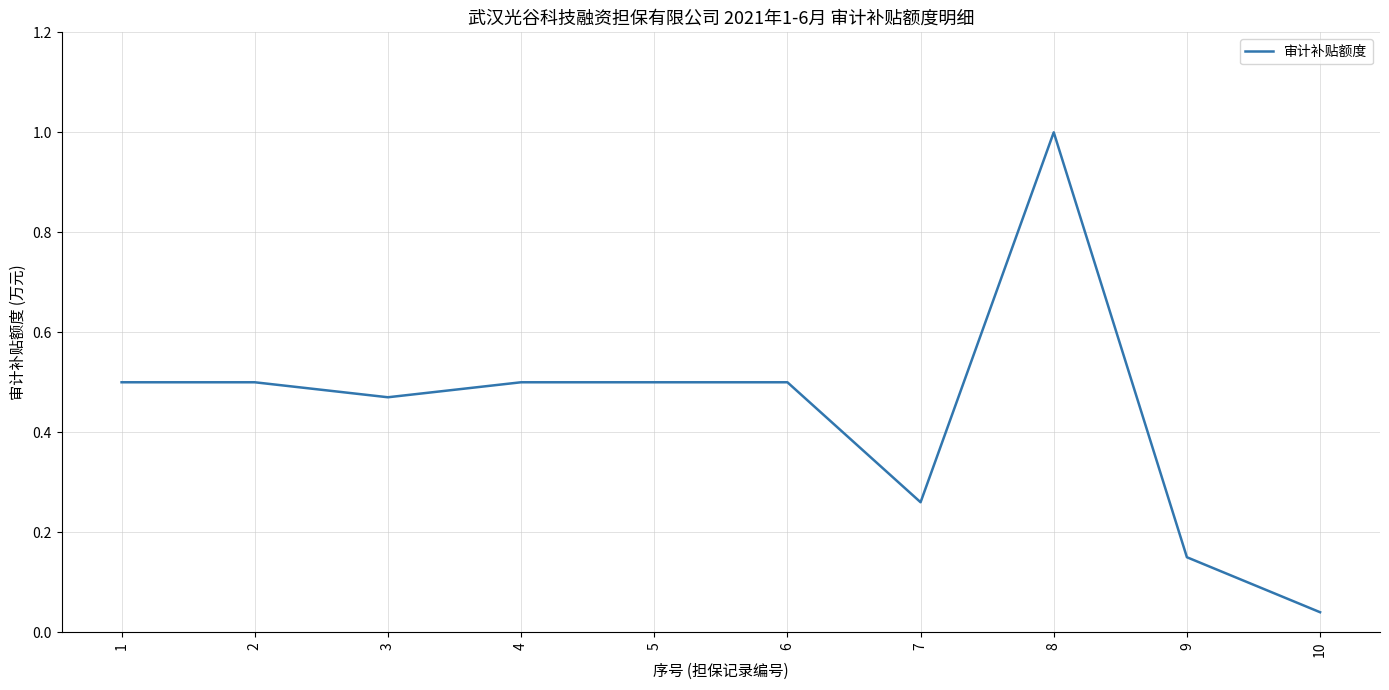

Where is the data nearest to the value 0?

10